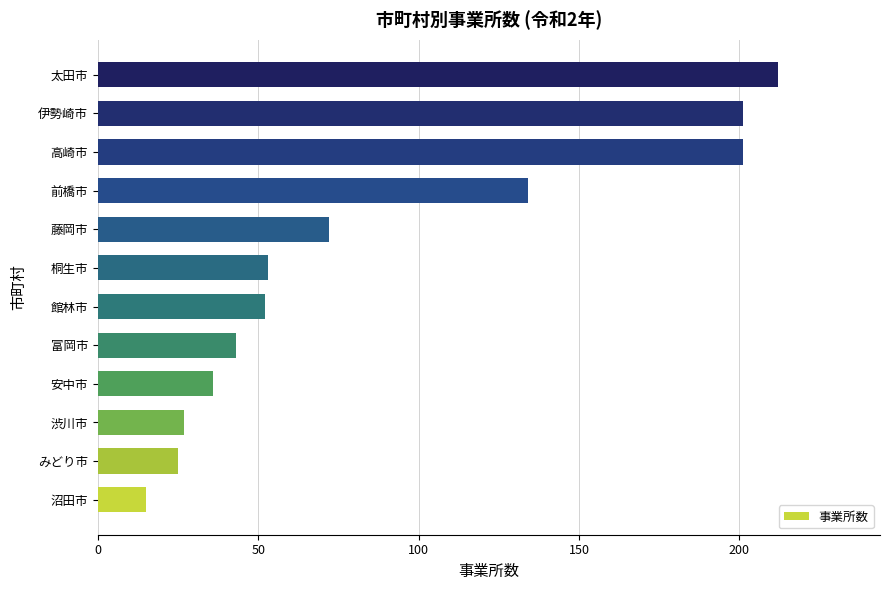

The value at 桐生市 is 53. True or false?

True